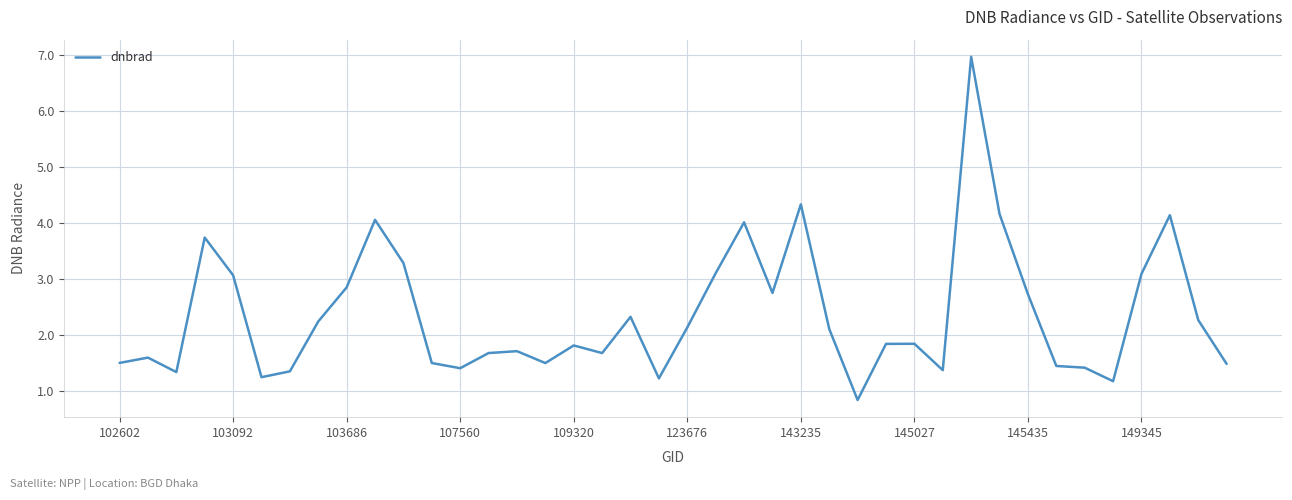

What is the minimum value shown in the chart?

0.8